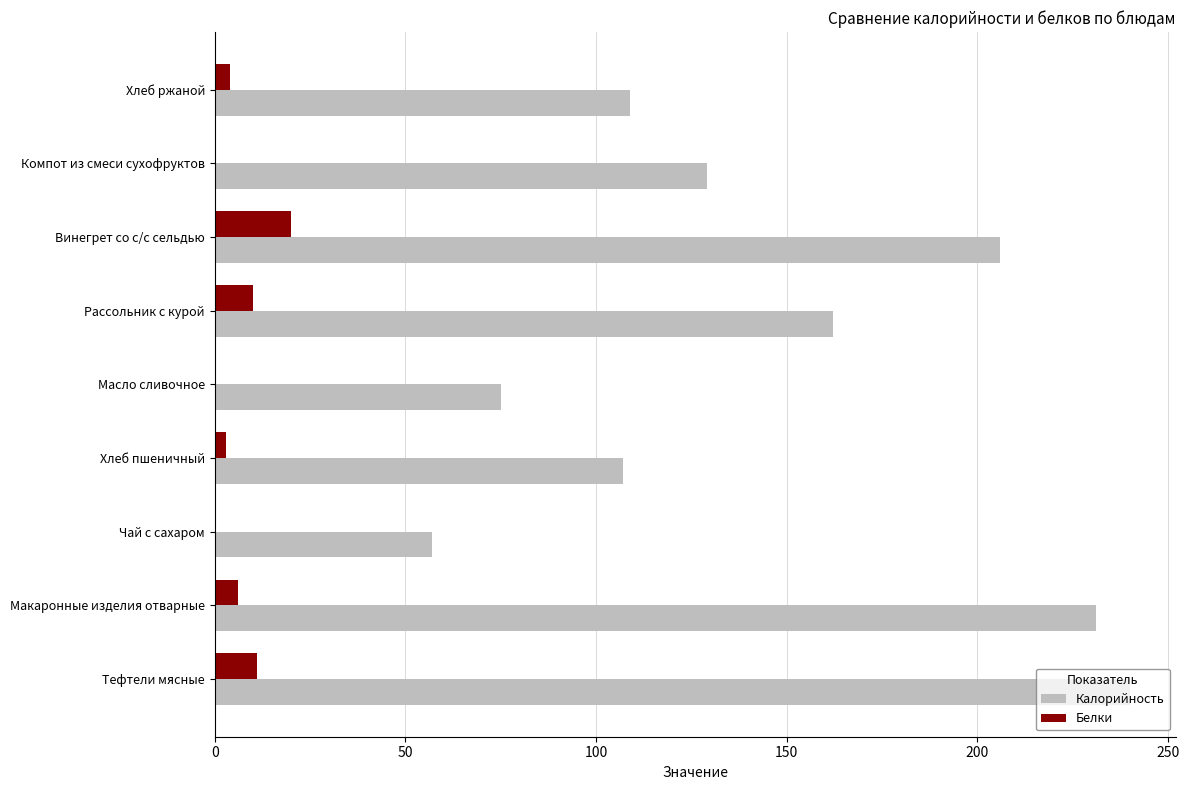

What is the total value across all series at Макаронные изделия отварные?

237.0